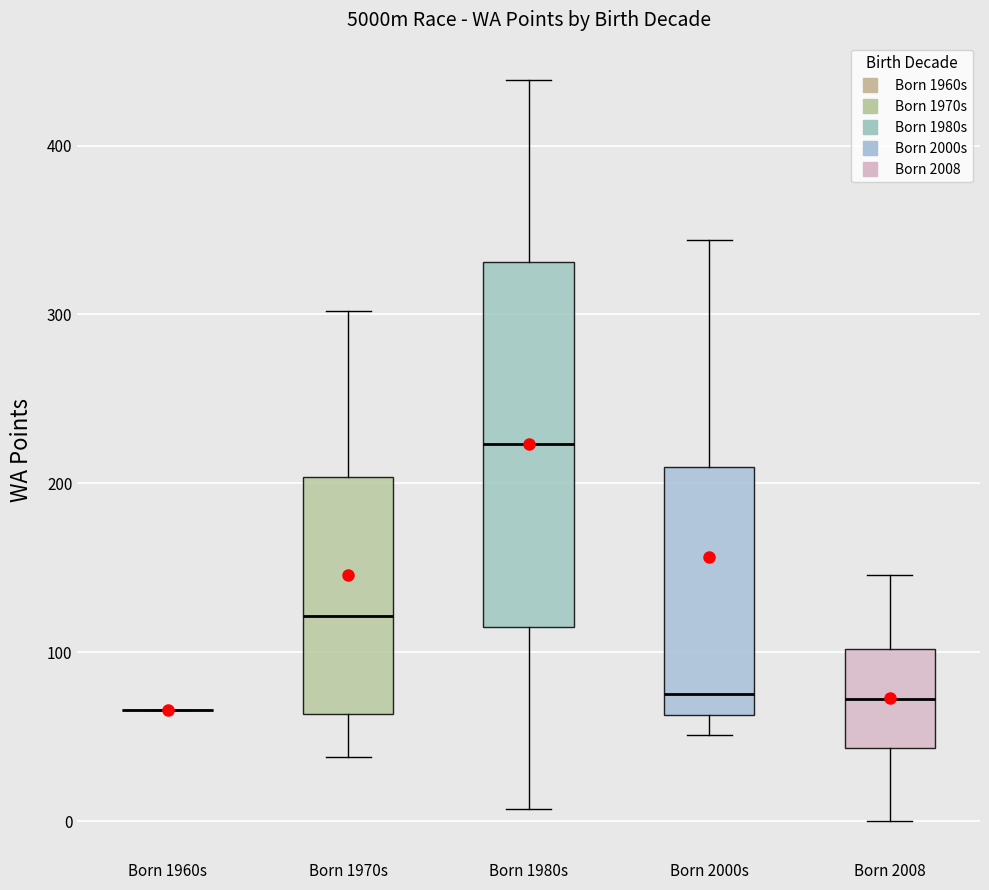

Reading left to right, transcribe this box plot: for each box, give where its median line is, the range the box spans, and where its two whiskers end, as read against the y-axis. The values are not printed on the chart, so give them approximately, as read against the axis.

Born 1960s: box collapsed to a line at 70, whiskers 70 to 70
Born 1970s: median 120, box 60 to 200, whiskers 40 to 300
Born 1980s: median 220, box 120 to 330, whiskers 10 to 440
Born 2000s: median 80, box 60 to 210, whiskers 50 to 340
Born 2008: median 70, box 40 to 100, whiskers 0 to 150